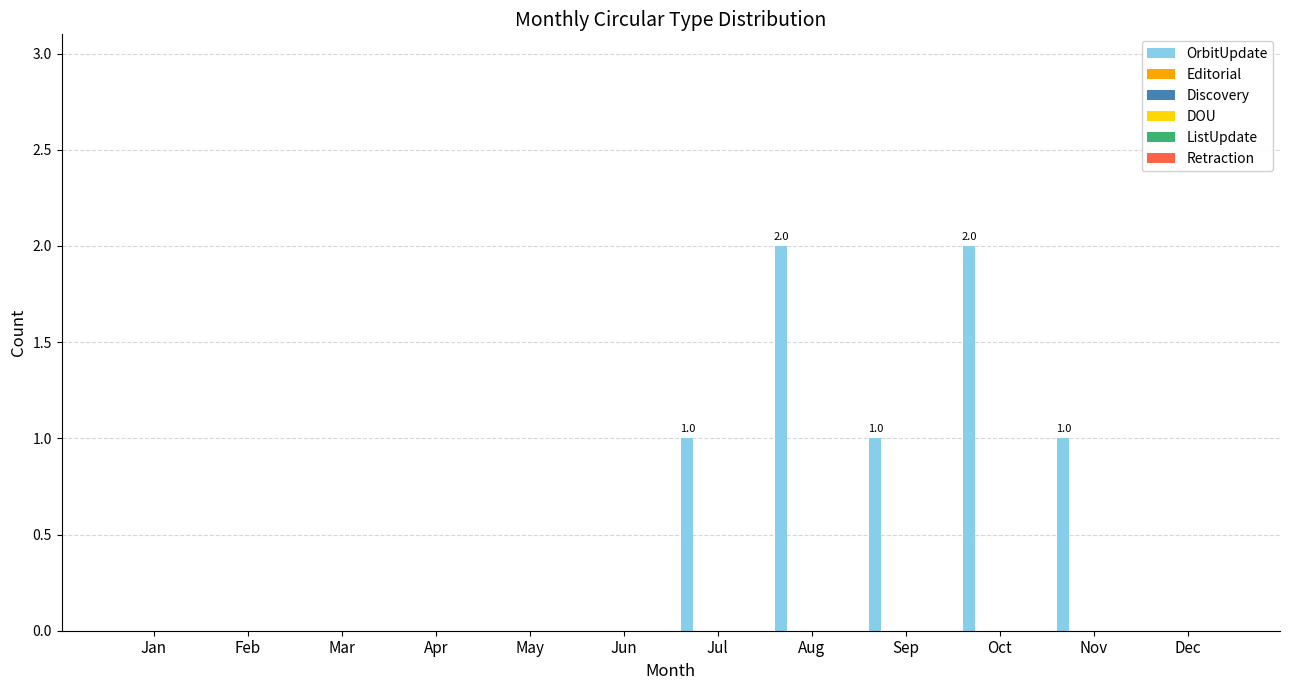

Are the bars horizontal?

No